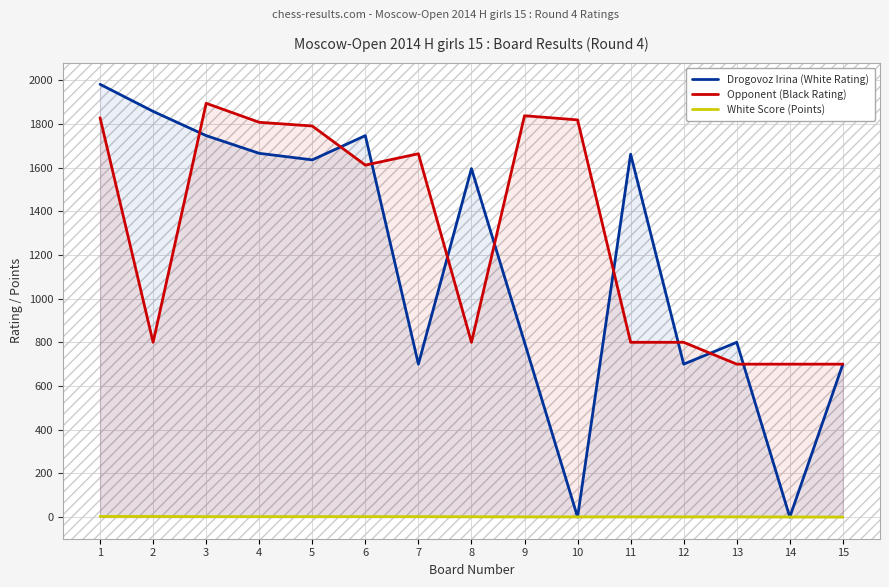

At which label is Opponent (Black Rating) closest to 1297?

6